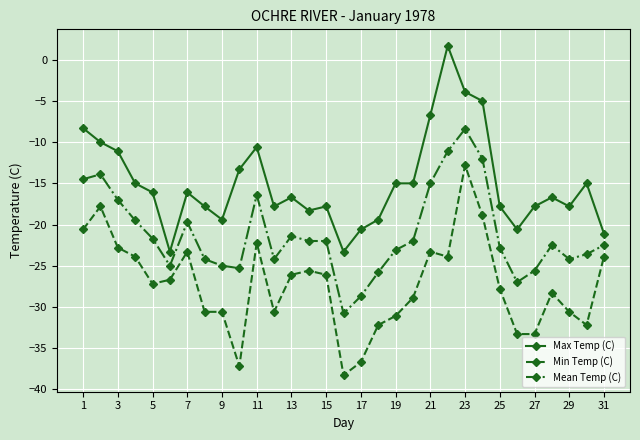

What is the maximum value for Max Temp (C)?

1.7